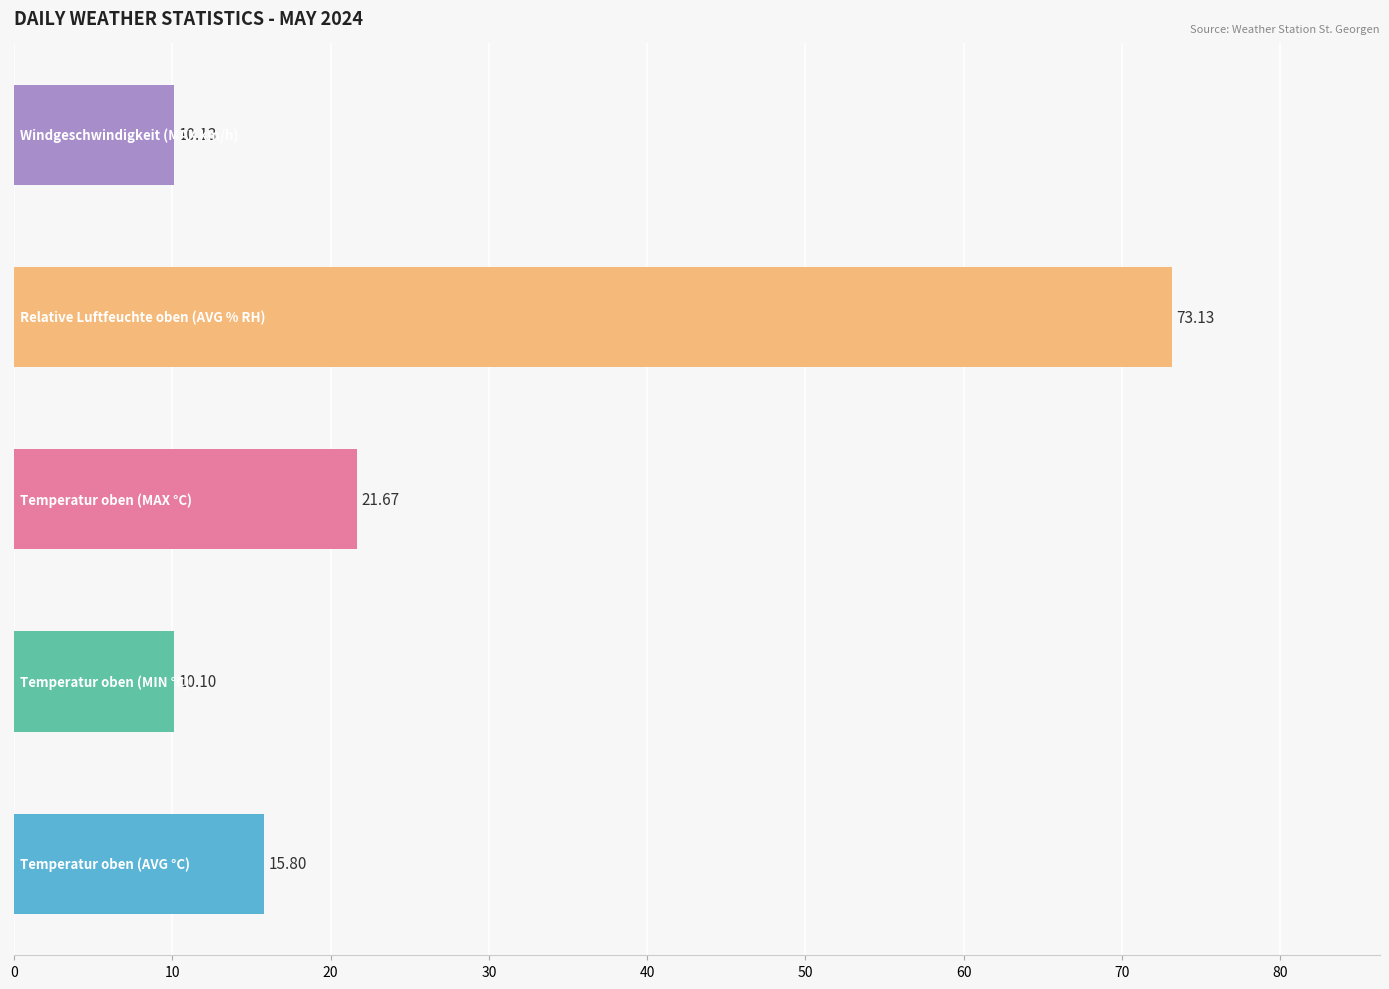

What is the average value?

26.2